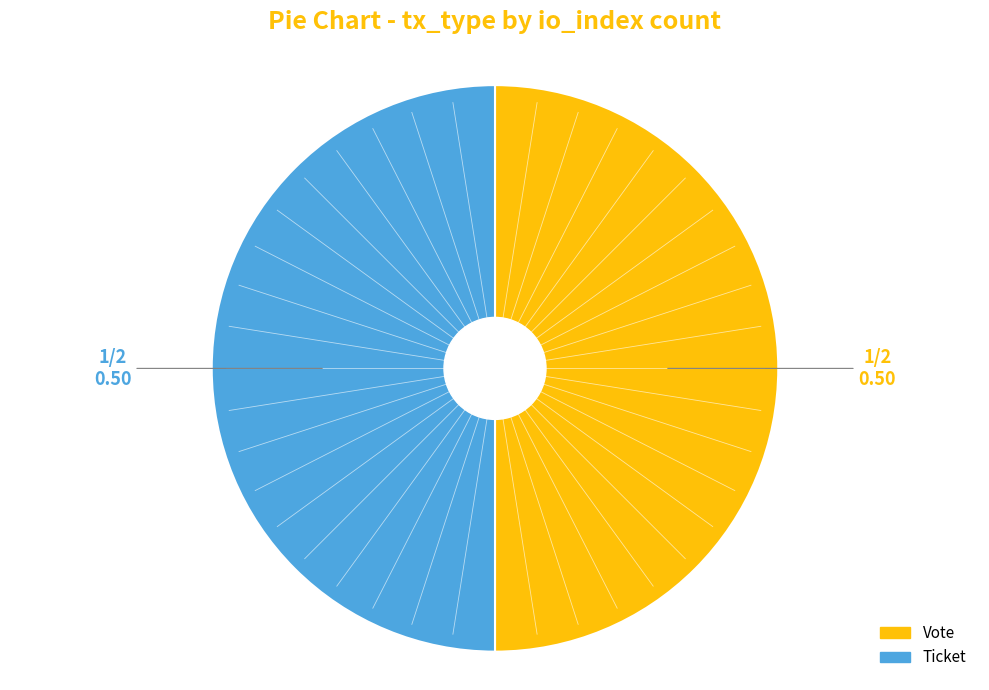

Rank the categories by value from lowest to highest.

Ticket (io_index=0), Vote (io_index=1)